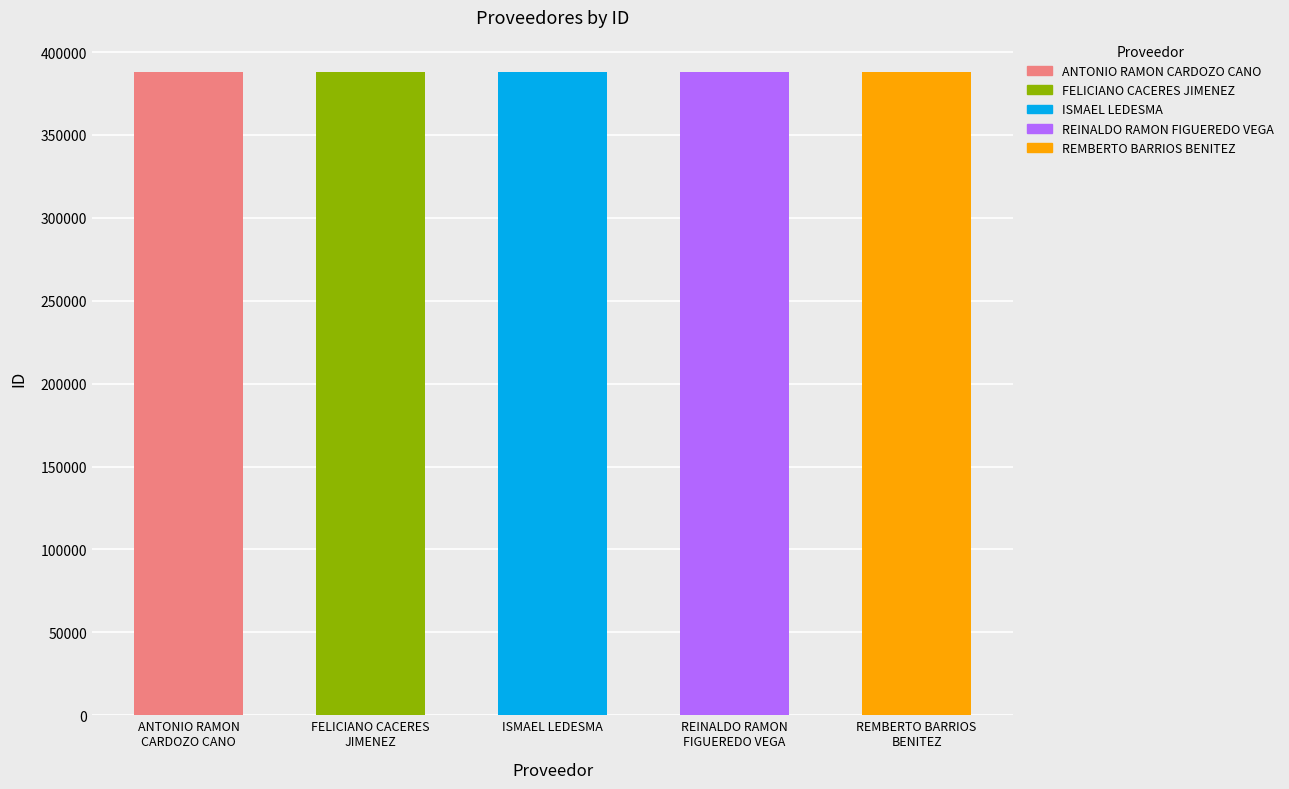

What is the approximate value at ISMAEL LEDESMA?

388078